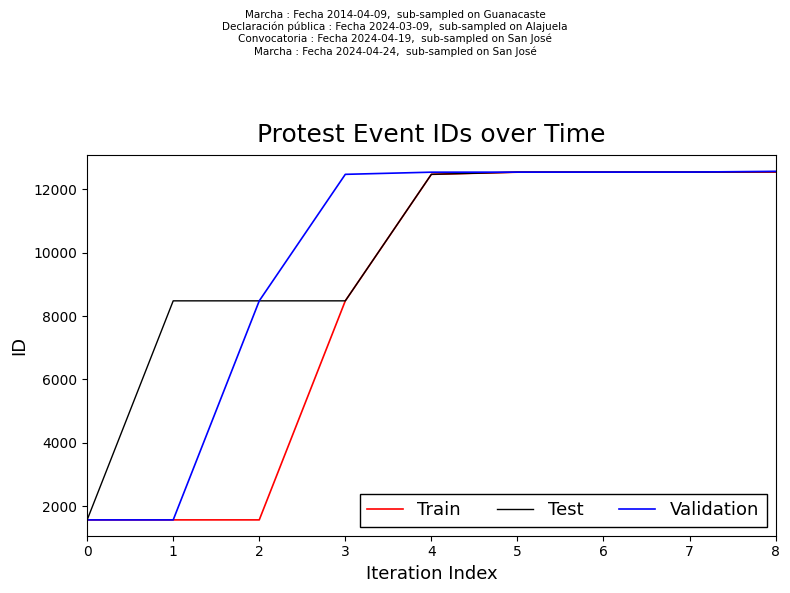

The value of Train at 6 is 12546. True or false?

True